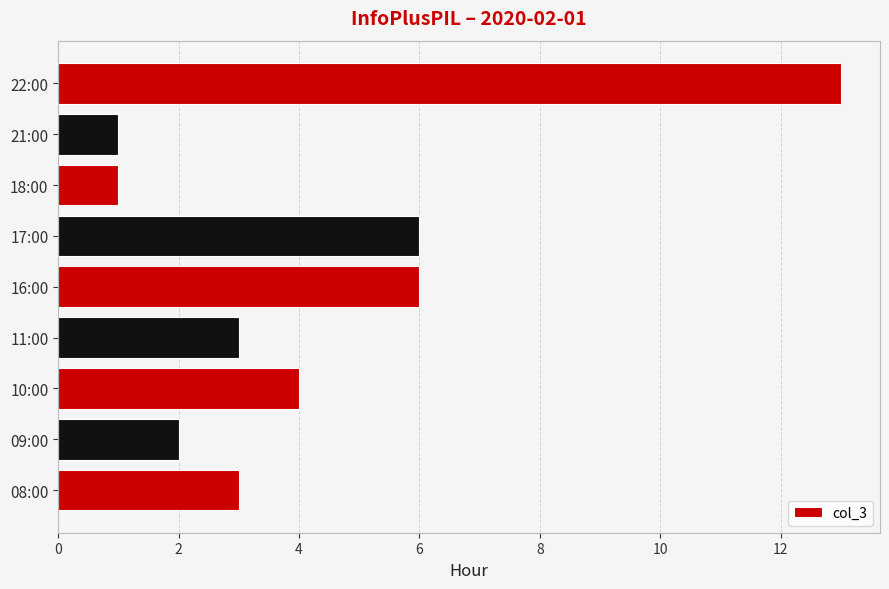

Reading bottom to top, transcribe all the data shown in this chart.

08:00=3	09:00=2	10:00=4	11:00=3	16:00=6	17:00=6	18:00=1	21:00=1	22:00=13